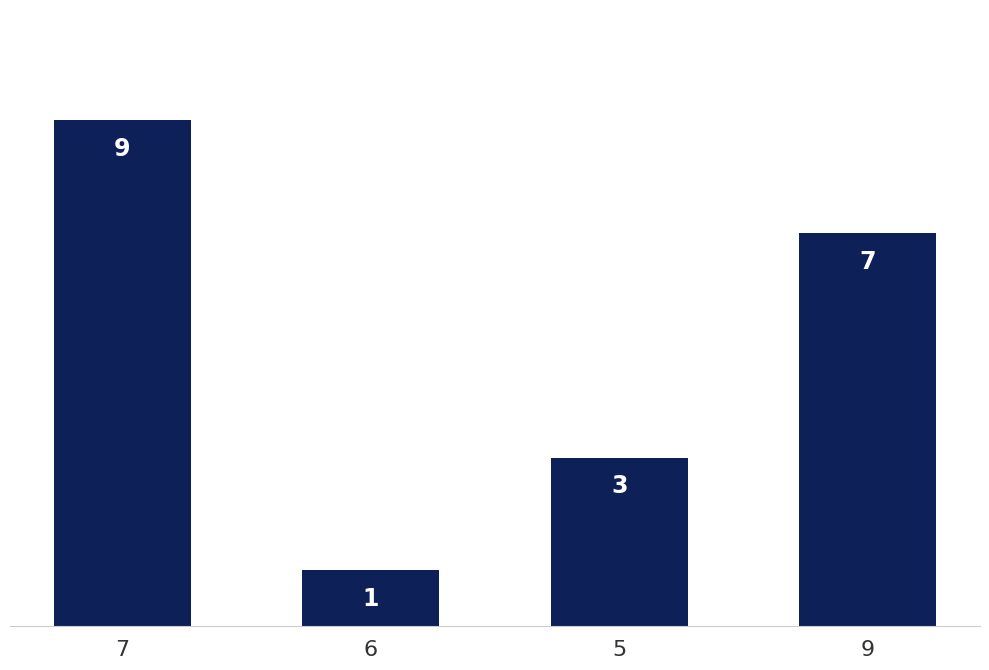

What is the ratio of the value at 6 to the value at 7?

0.1